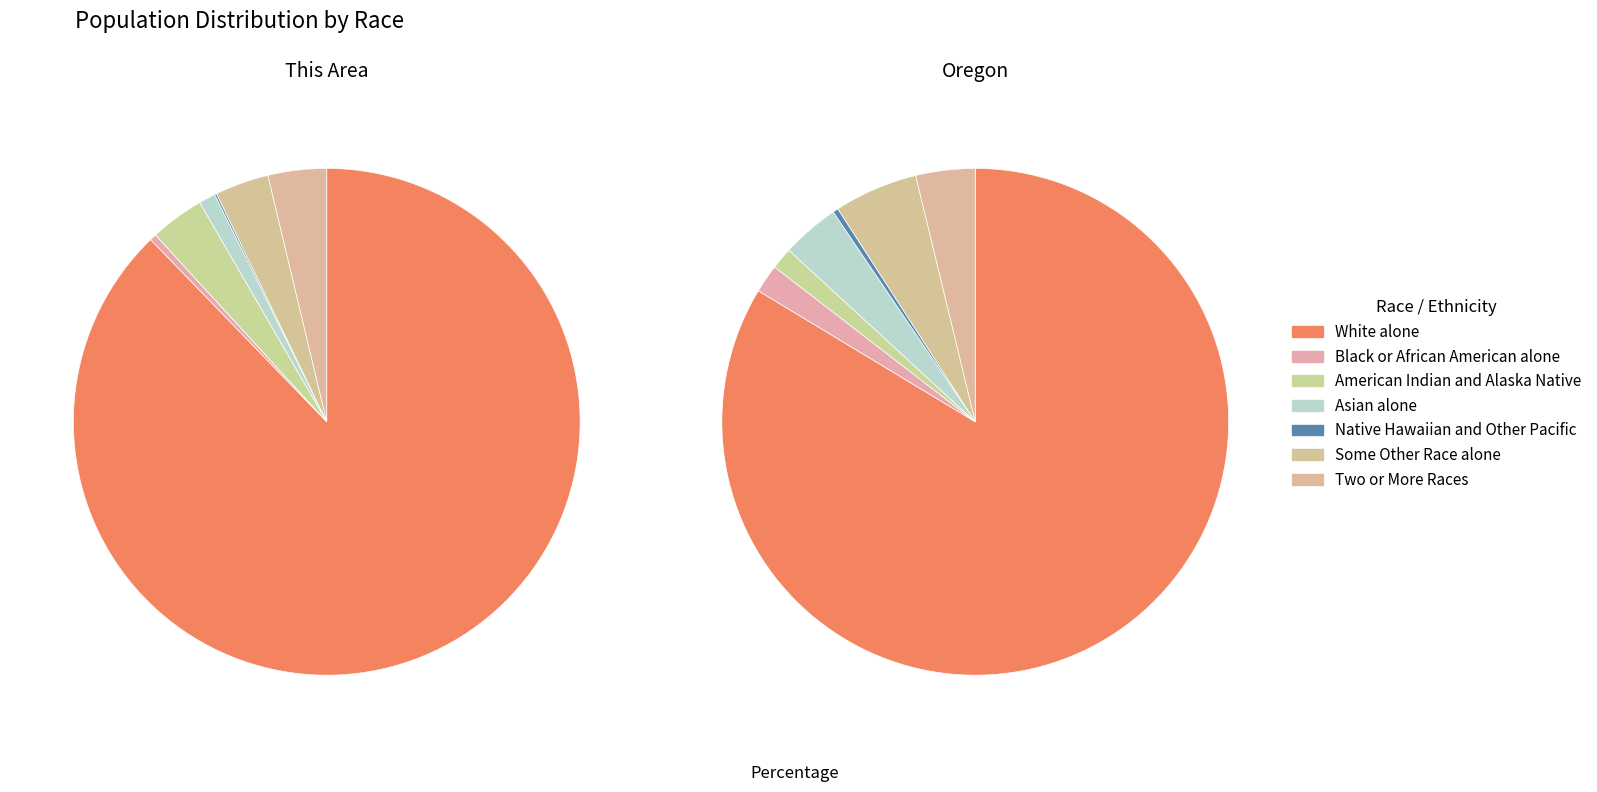

Is the sum of 2 and 6 greater than half?

No